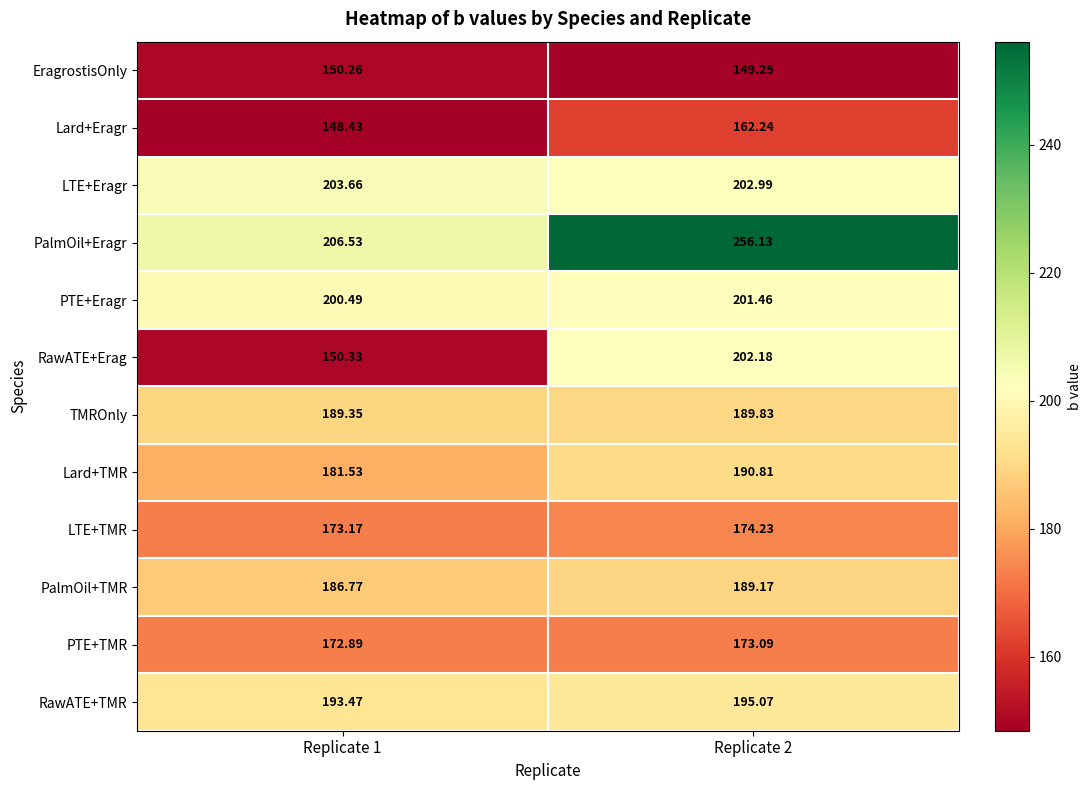

Which series changed the most between Replicate 1 and Replicate 2?

RawATE+Erag